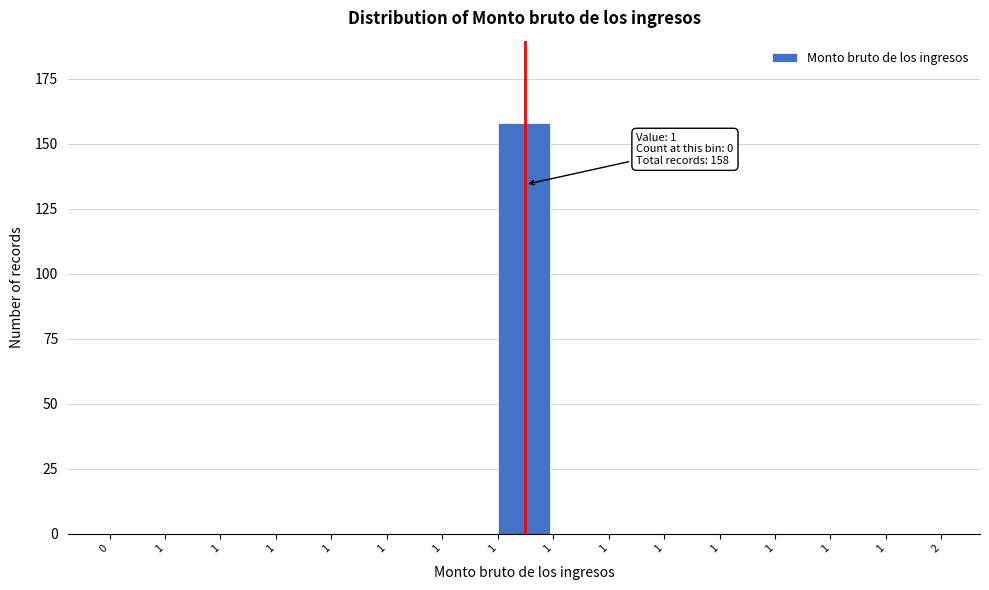

How many categories are shown in the chart?

15